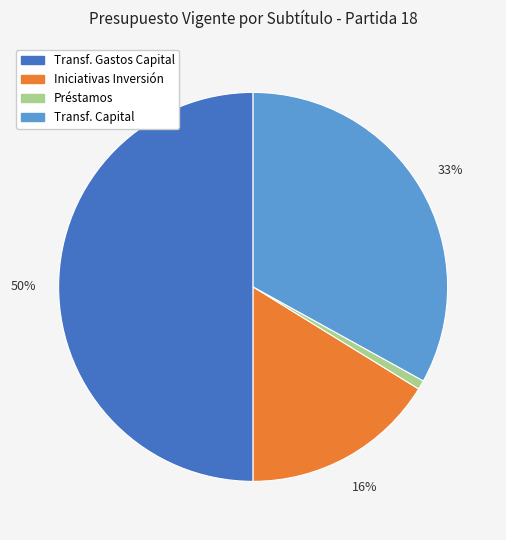

Between Iniciativas Inversión and Transf. Capital, which is larger?

Transf. Capital